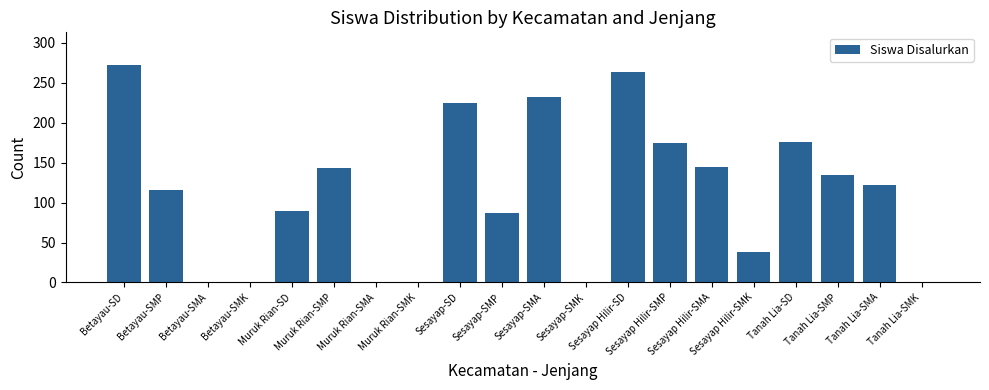

What is the sum of all values?

2217